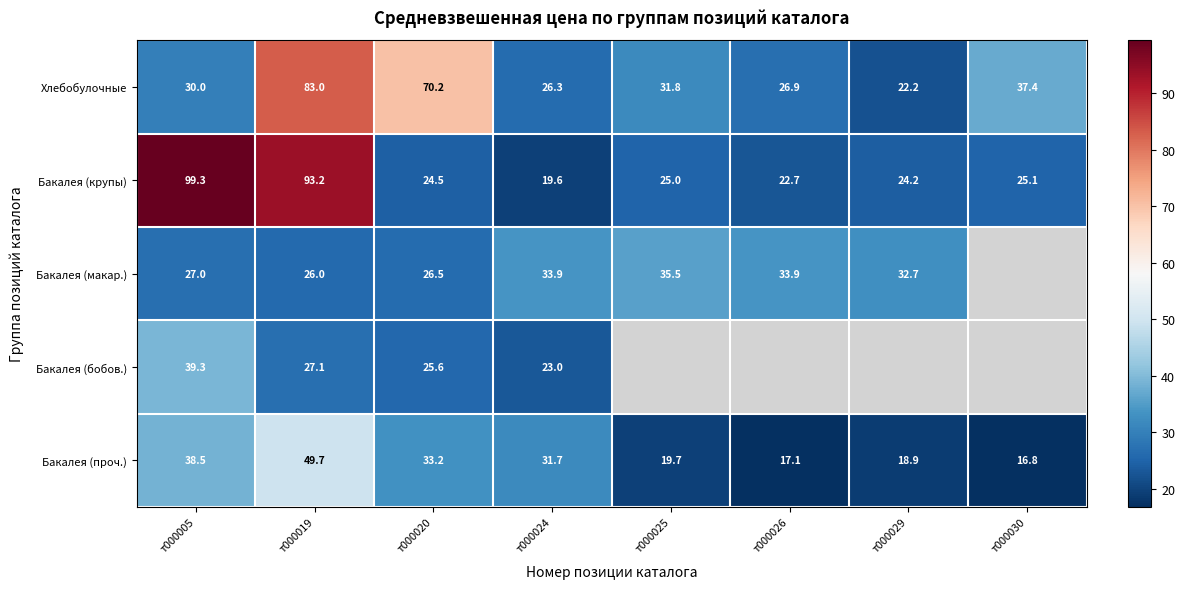

Rank the series by their maximum value, from highest to lowest.

Бакалея (крупы), Хлебобулочные, Бакалея (проч.), Бакалея (бобов.), Бакалея (макар.)